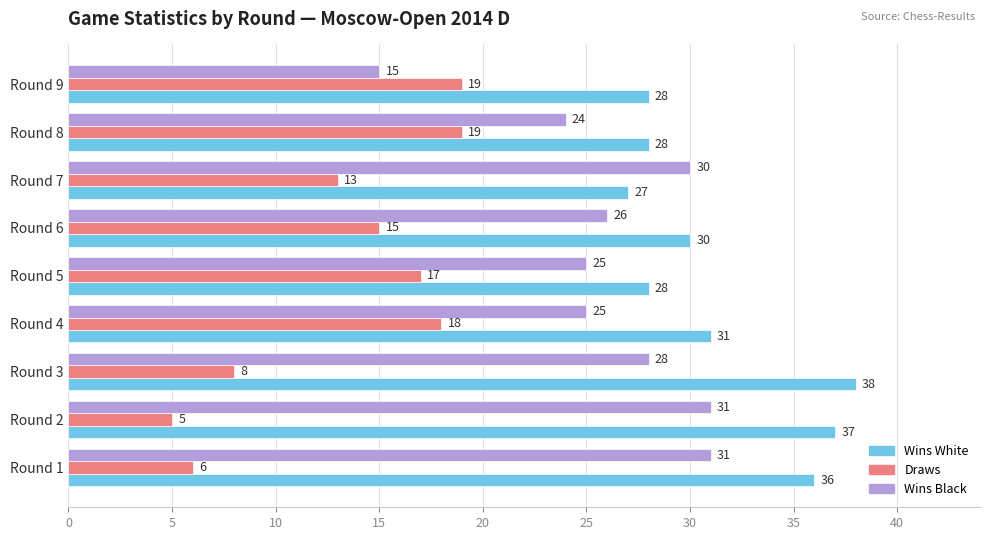

What is the sum of all Draws values?

120